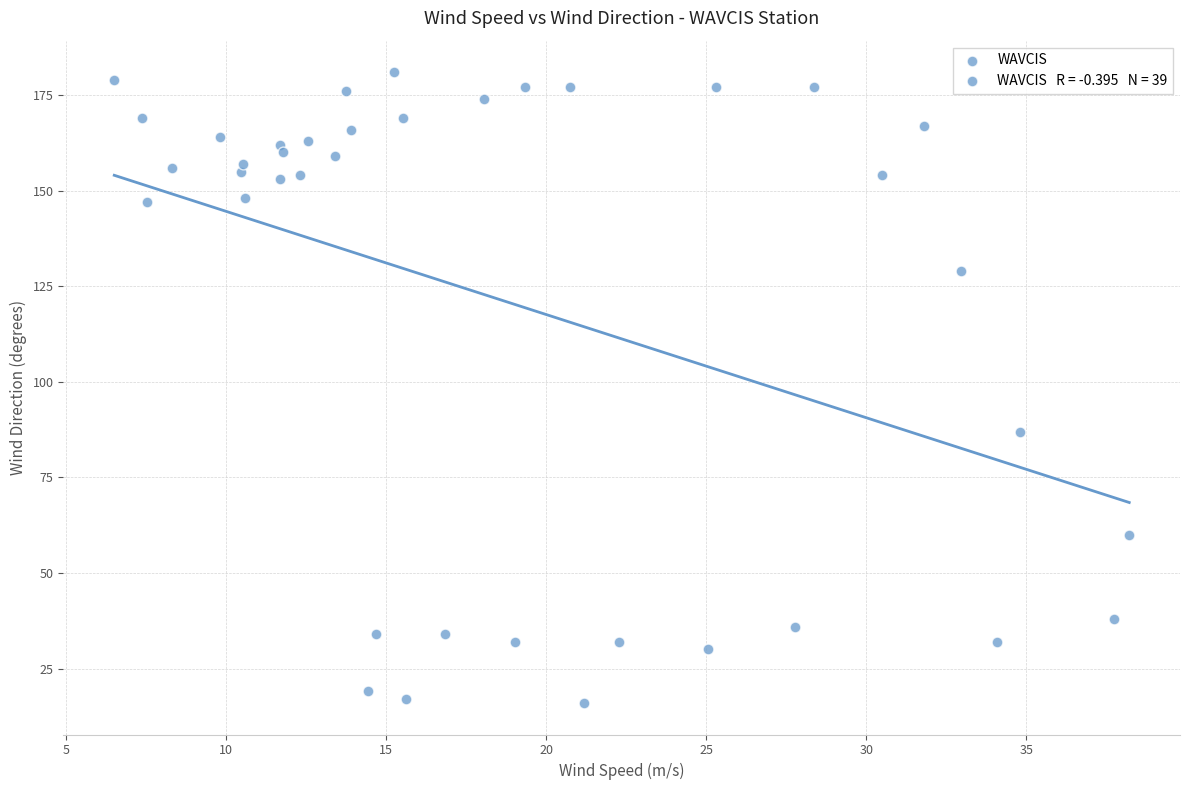

What Y value in the scatter plot is closest to 98?

87